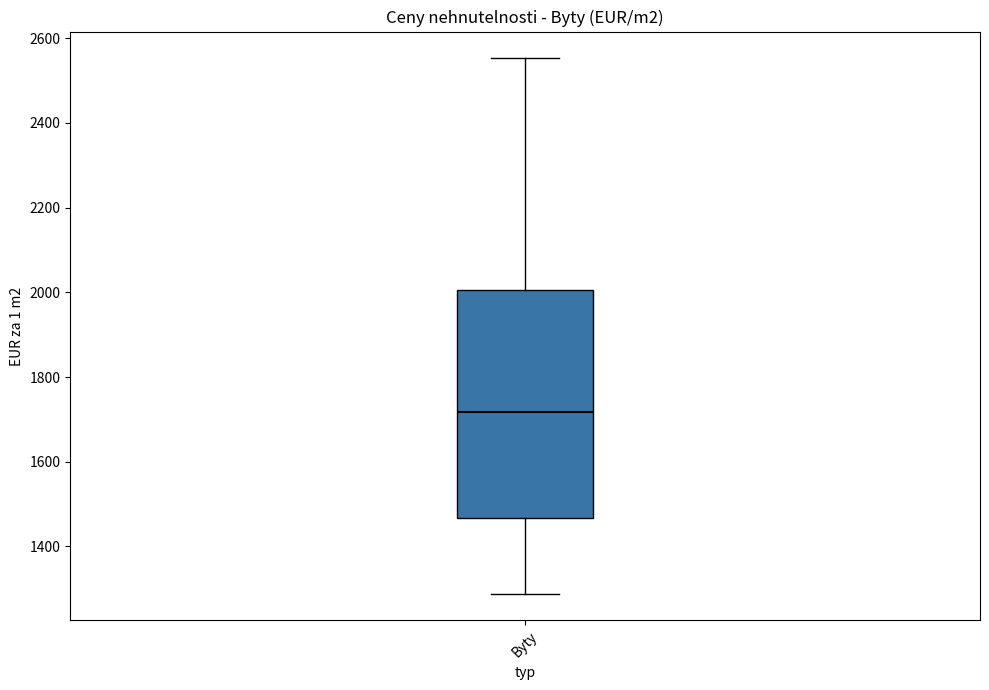

Transcribe this box plot: give where the median line is, the range the box spans, and where the two whiskers end, as read against the y-axis. The values are not printed on the chart, so give them approximately, as read against the axis.

median 1720, box 1460 to 2000, whiskers 1280 to 2560